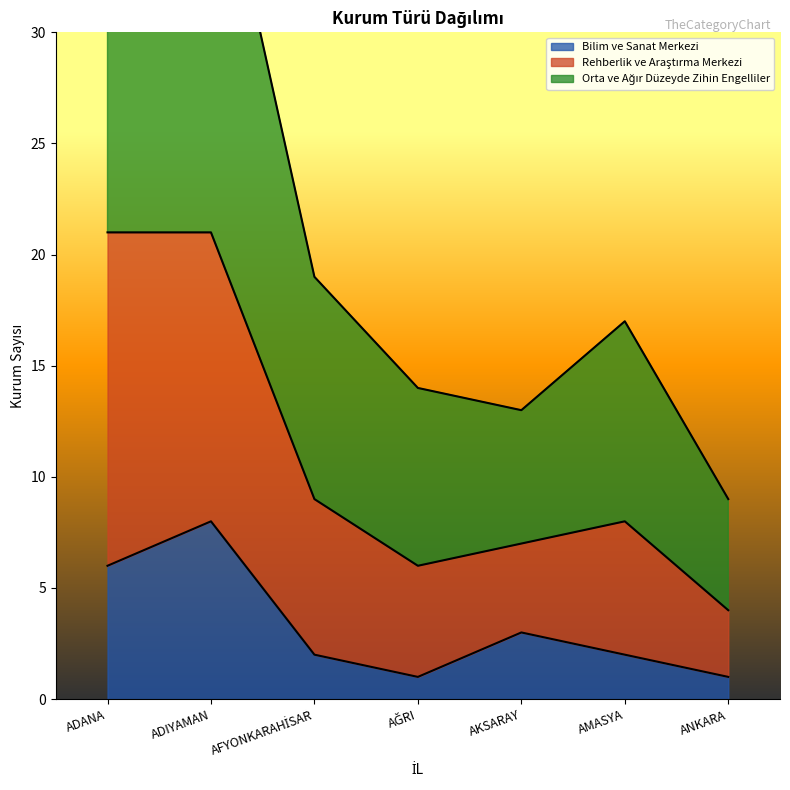

True or false: Bilim ve Sanat Merkezi has a value of 2 at ANKARA.

False